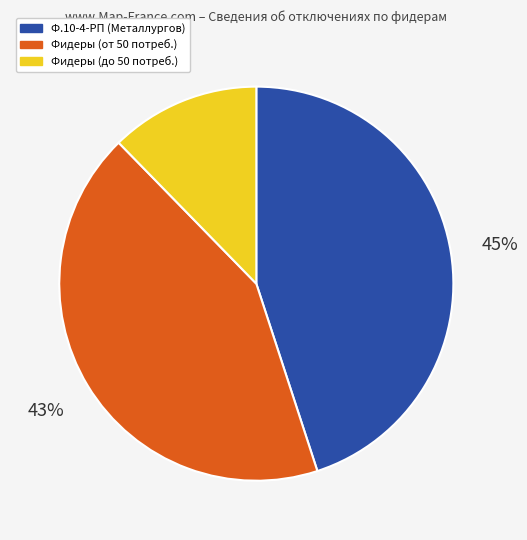

Does any single category account for the majority?

No